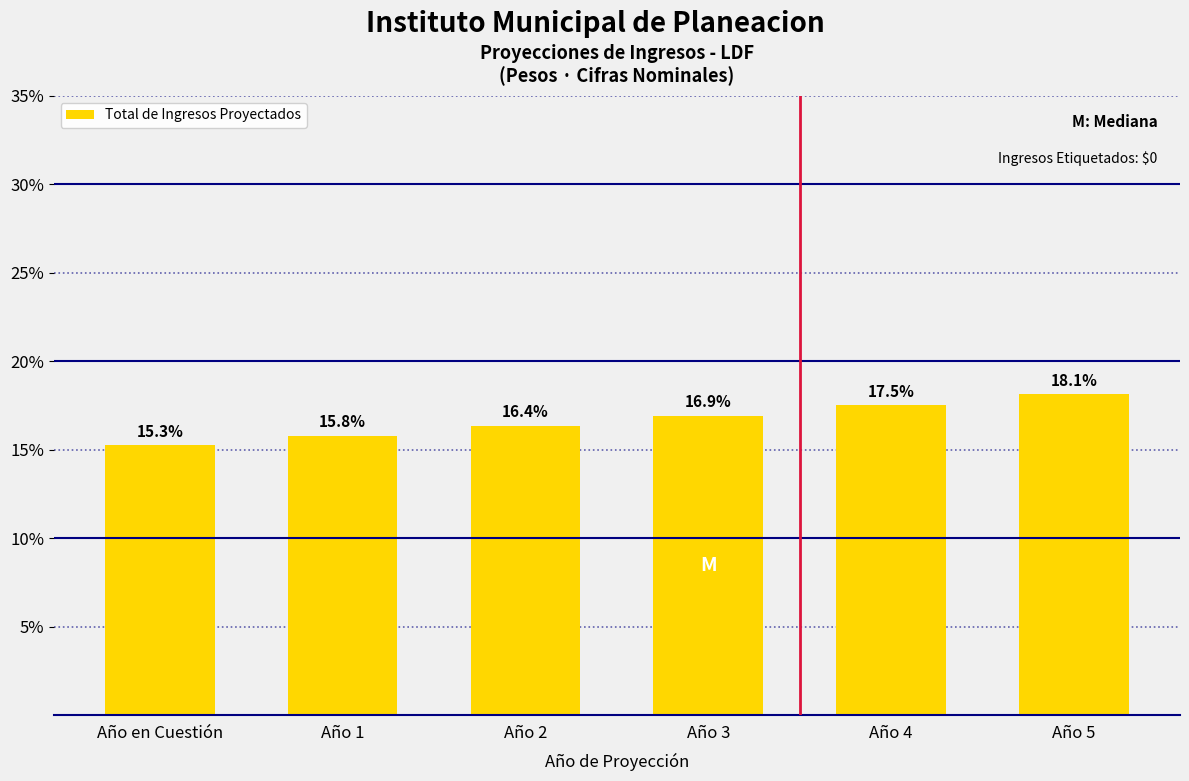

Reading left to right, list all the values displayed in this chart.

Año en Cuestión=15.3	Año 1=15.8	Año 2=16.4	Año 3=16.9	Año 4=17.5	Año 5=18.1